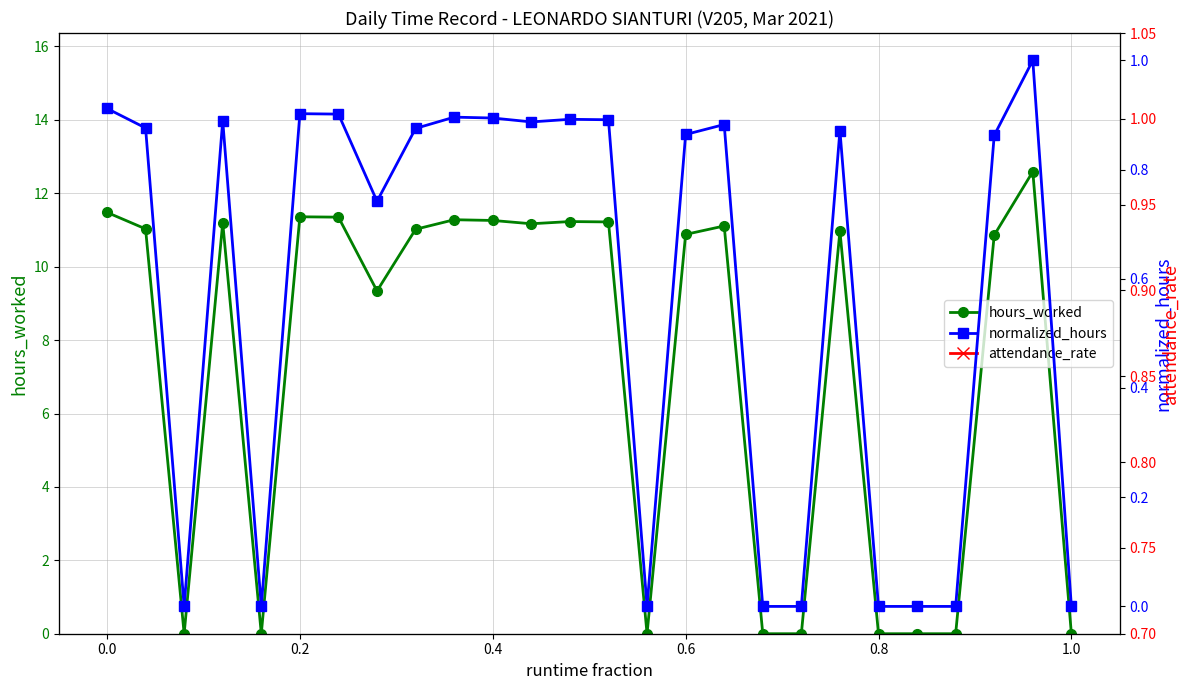

True or false: hours_worked has more than 2 interior local peaks.

True